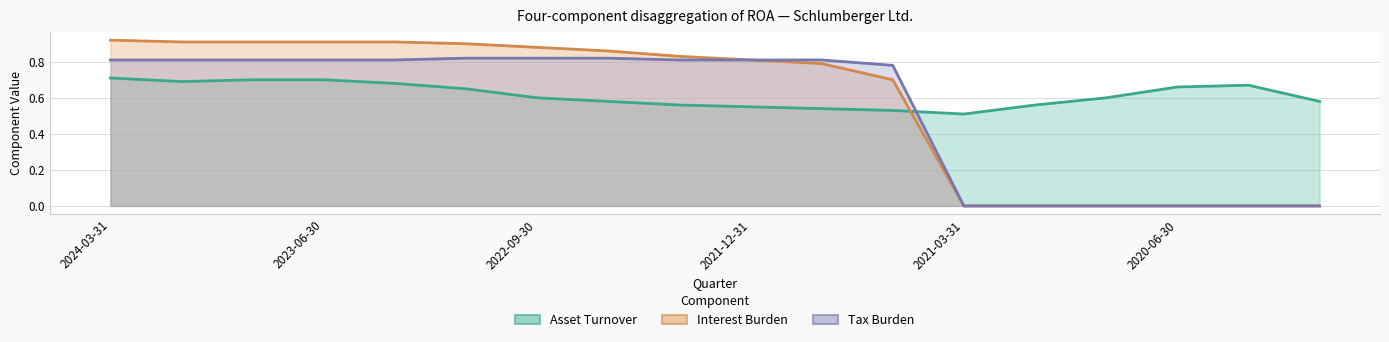

Read the Interest Burden value at 2023-03-31.

0.9